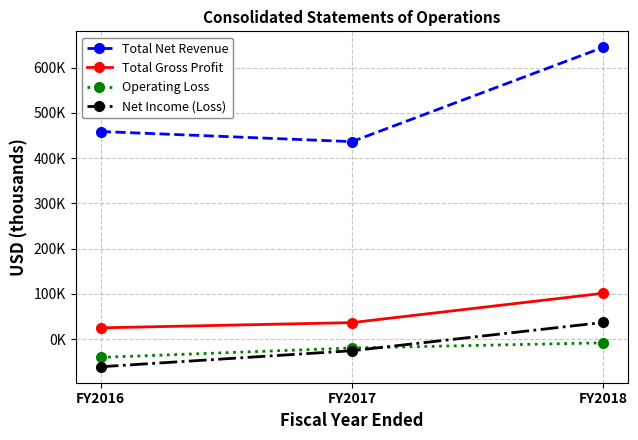

Rank the categories by Total Gross Profit value from lowest to highest.

FY2016, FY2017, FY2018